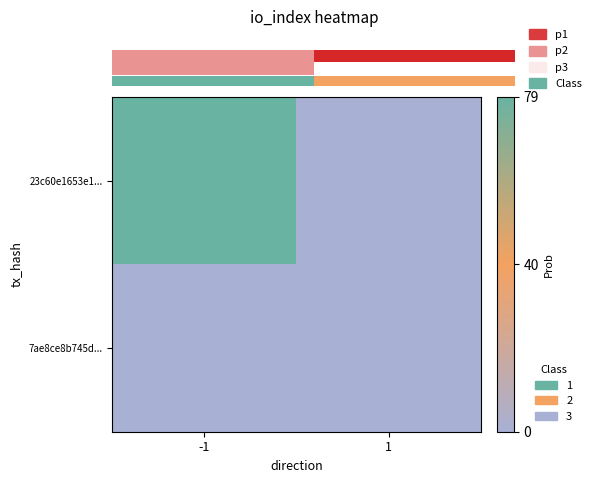

What is the difference between the highest and lowest values at -1?

79